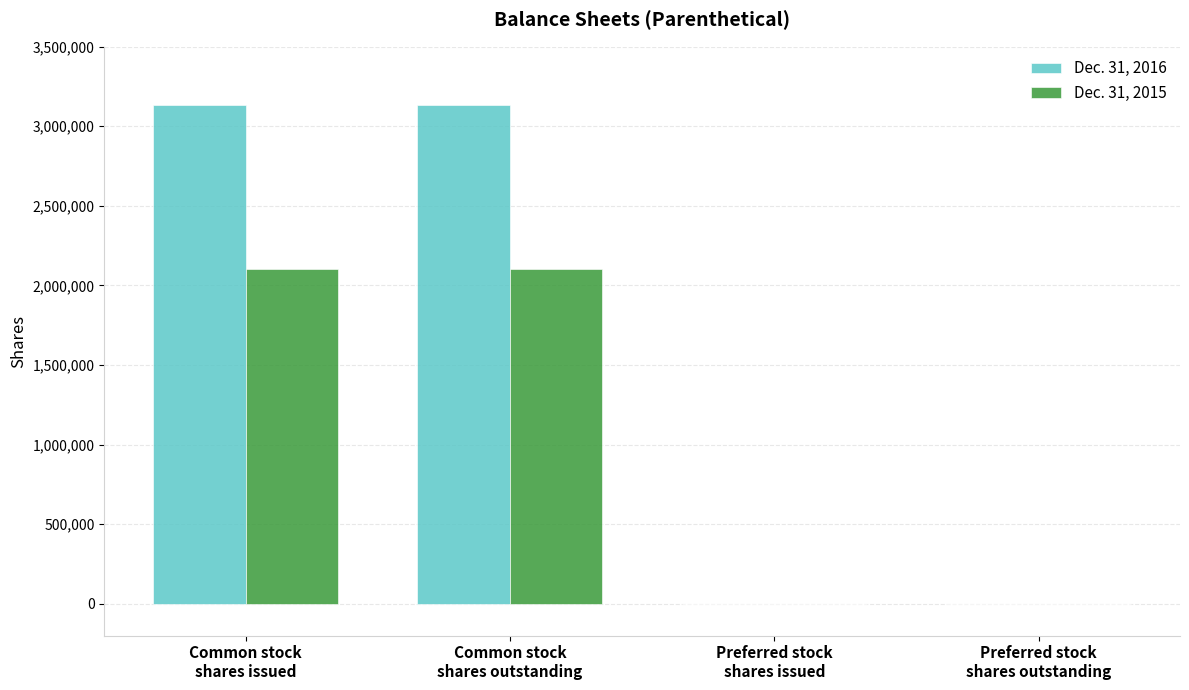

Which series has the largest total across all categories?

Dec. 31, 2016